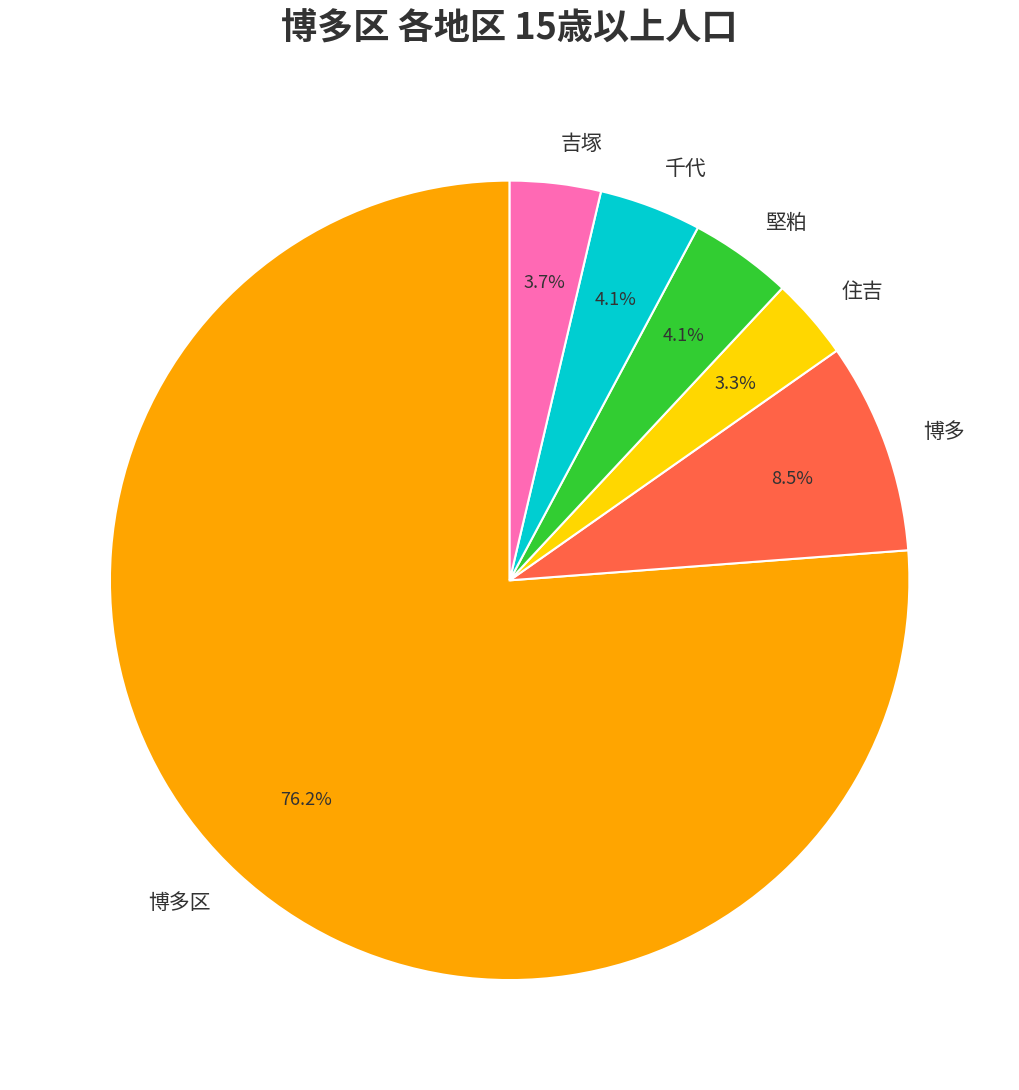

Combined, do 博多 and 堅粕 account for over 50%?

No